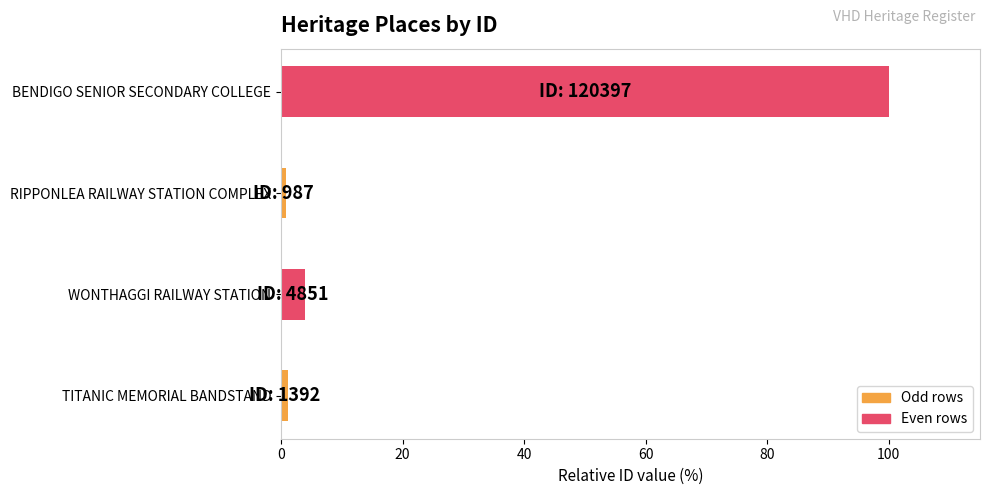

What is the difference between the maximum and minimum values?

99.2